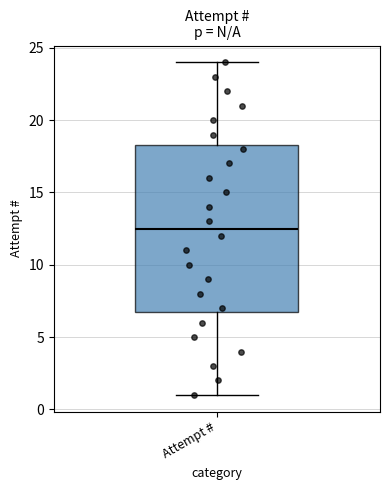

Transcribe this box plot: give where the median line is, the range the box spans, and where the two whiskers end, as read against the y-axis. The values are not printed on the chart, so give them approximately, as read against the axis.

median 12.5, box 7.0 to 18.5, whiskers 1.0 to 24.0